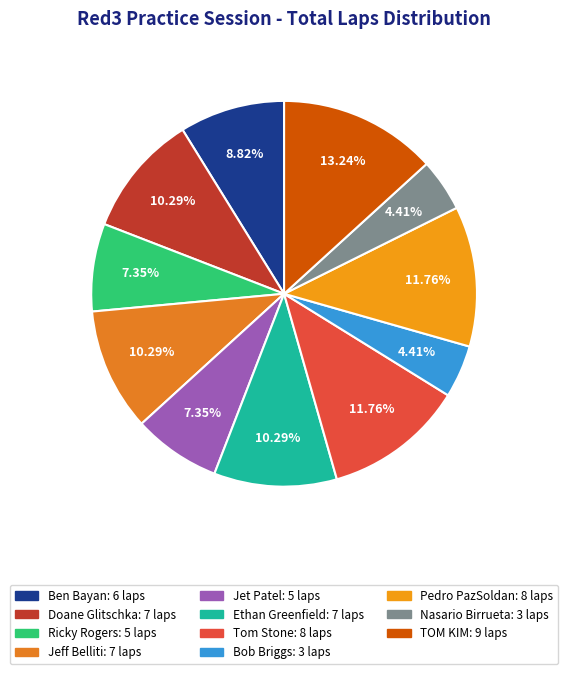

To the nearest percent, what is the difference between the largest and smallest slice percentages?

9%